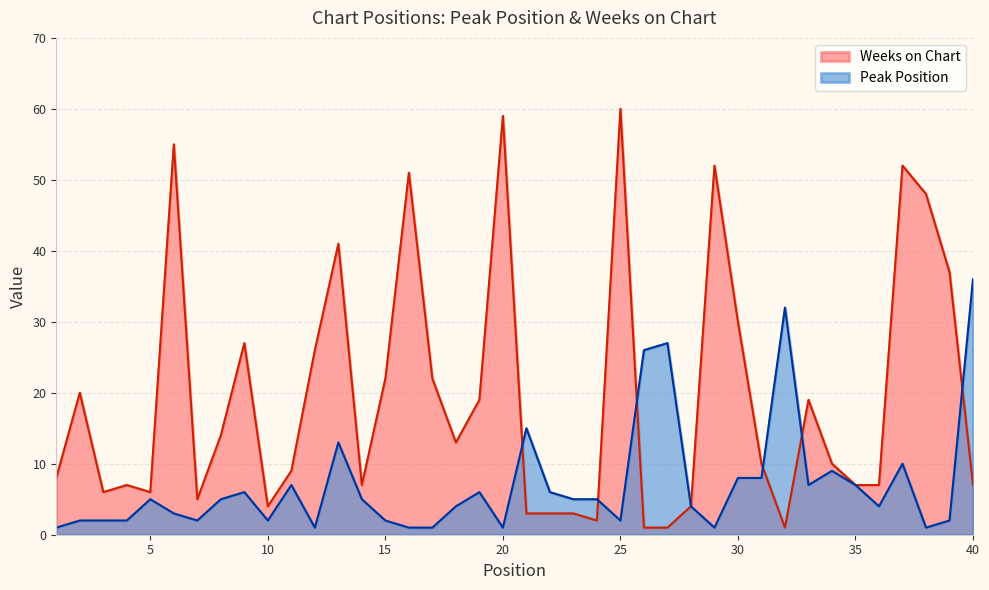

What is the value of the Weeks on Chart point at the 6th from the left?

55